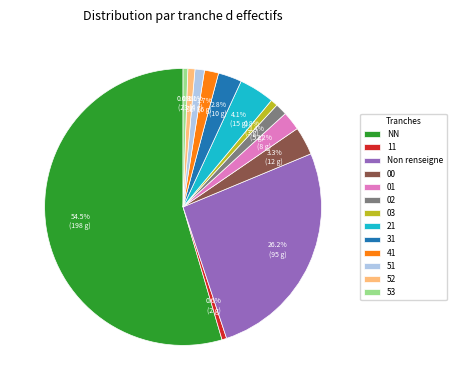

Which has a higher value, 21 or 53?

21